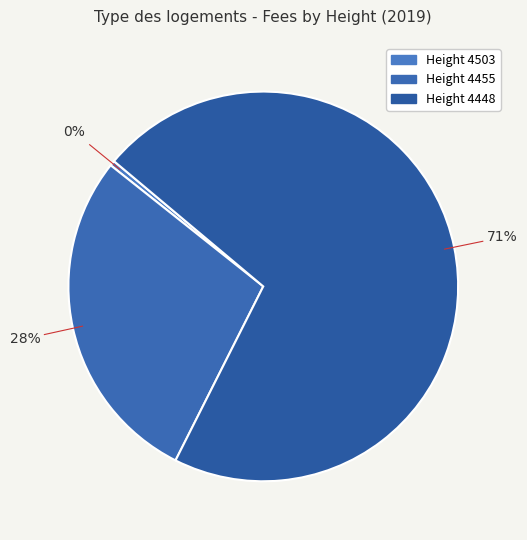

How many segments does this pie chart have?

3